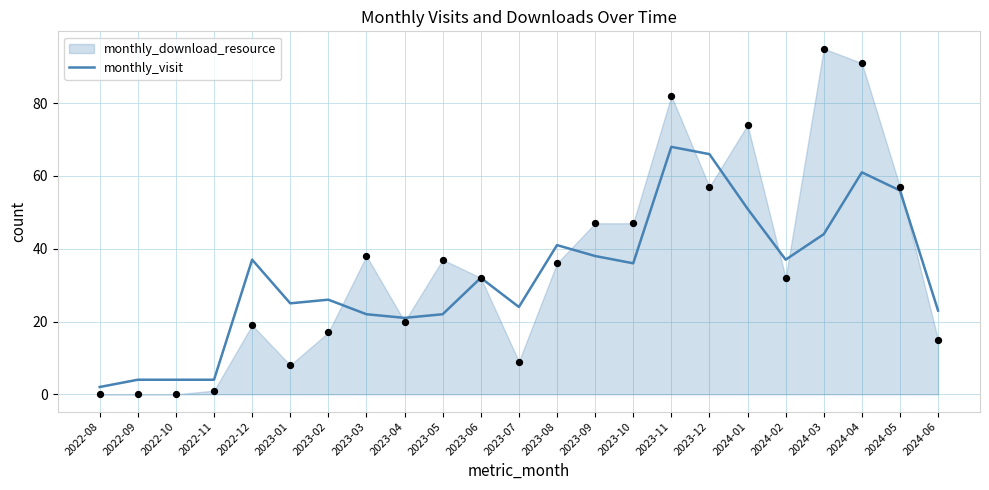

What is the ratio of the value at 2023-07 to the value at 2023-01?

1.0